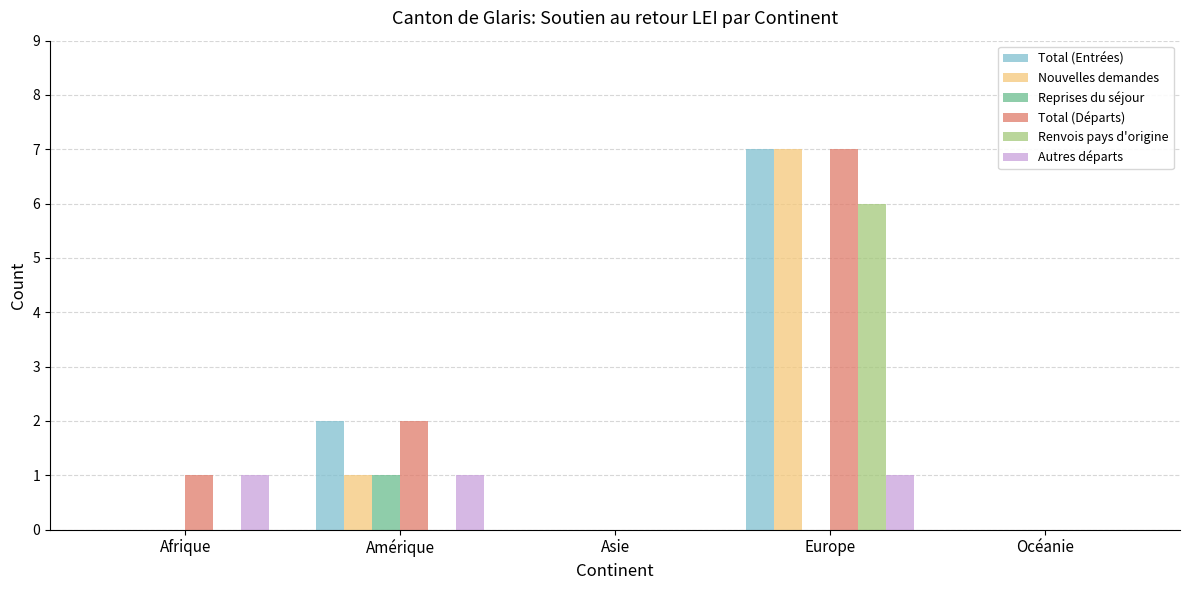

Is it true that Nouvelles demandes equals 0 at Afrique?

True